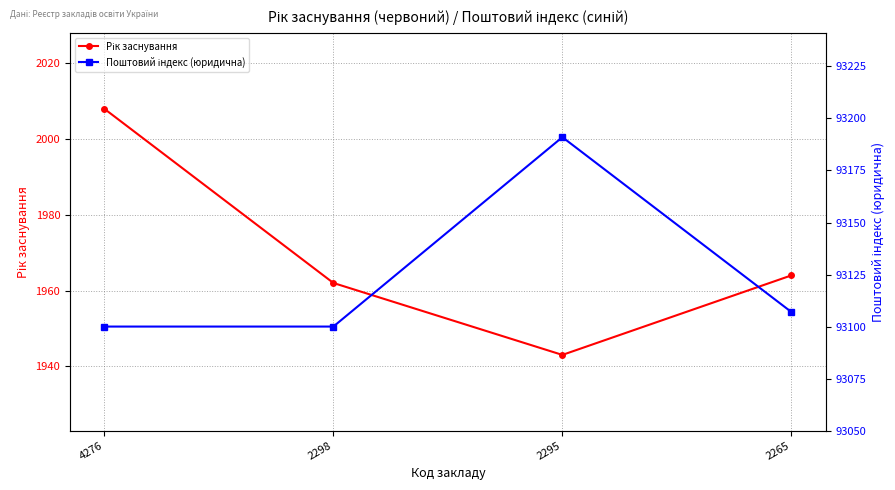

List the series in order of their peak value, lowest first.

Рік заснування, Поштовий індекс (юридична)